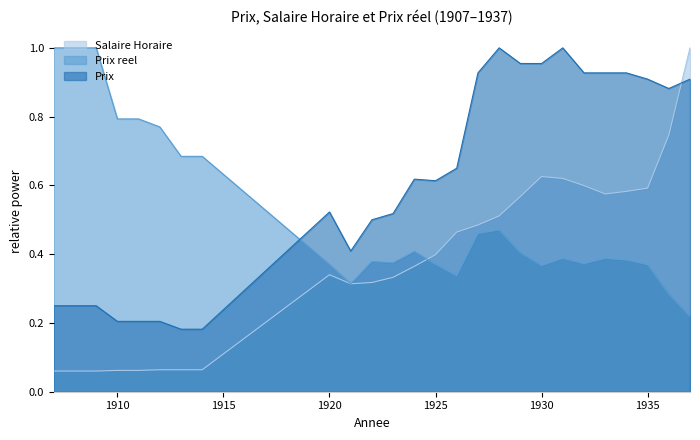

At which category does Prix reach its first local peak?

1920